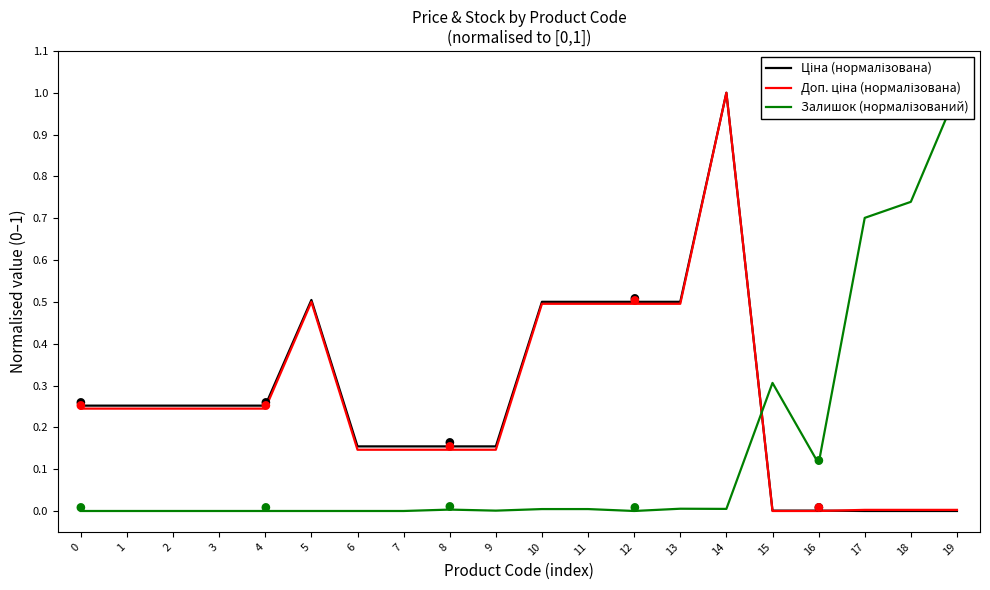

Which category has the highest value across all series?

14